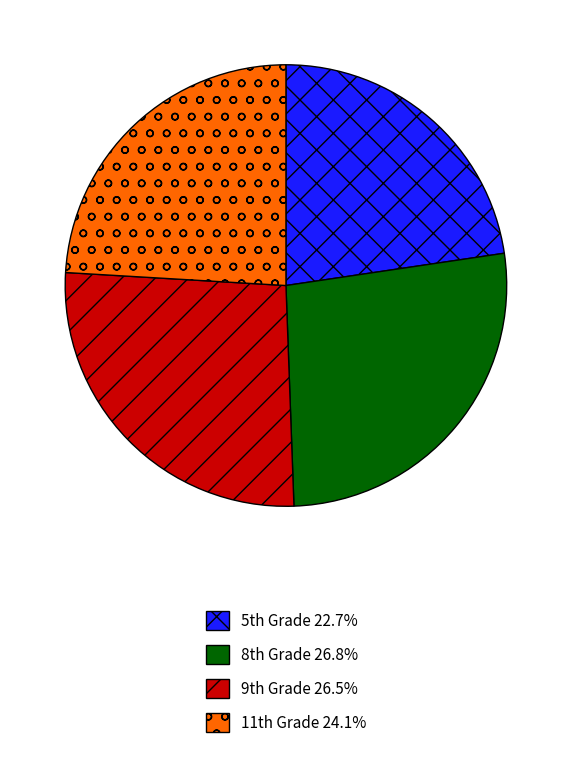

What is the smallest slice in the pie chart?

5th Grade